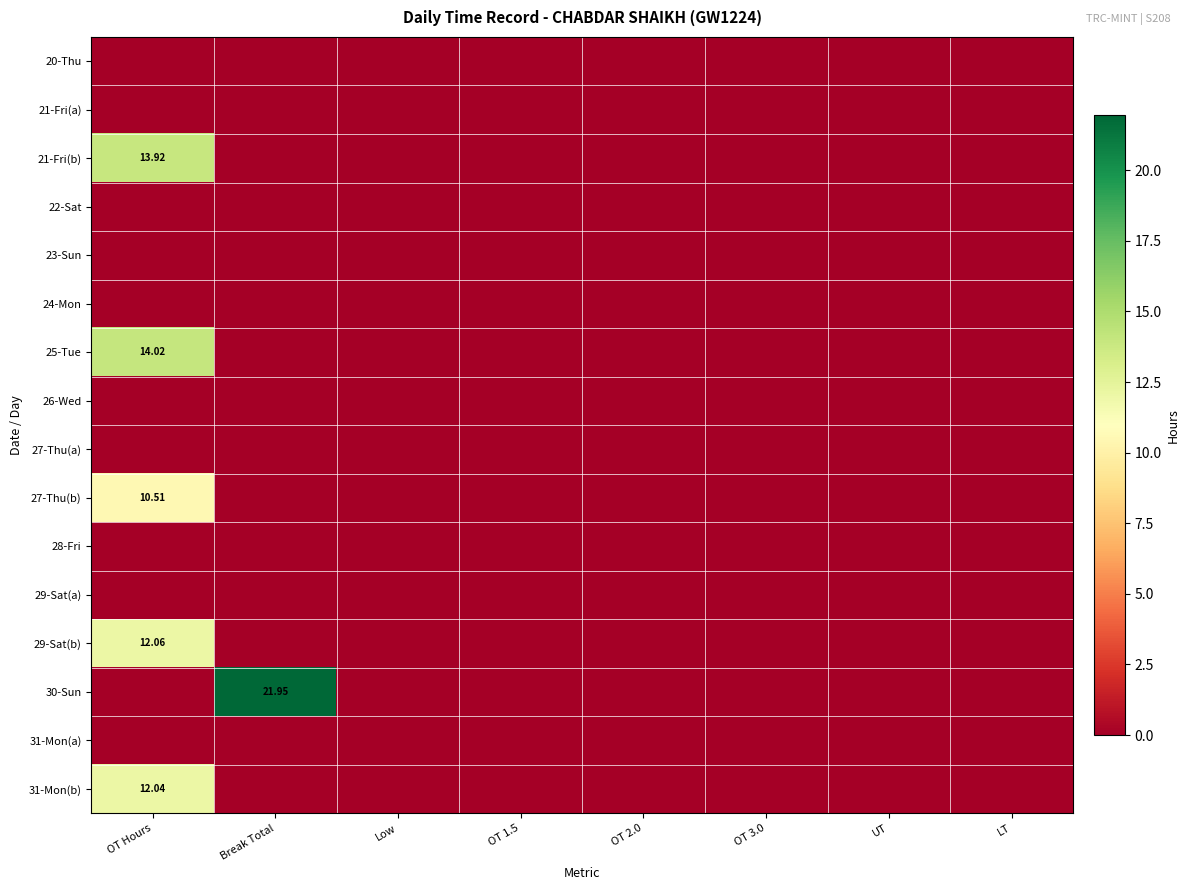

At which label is 29-Sat(b) closest to 6?

Break Total